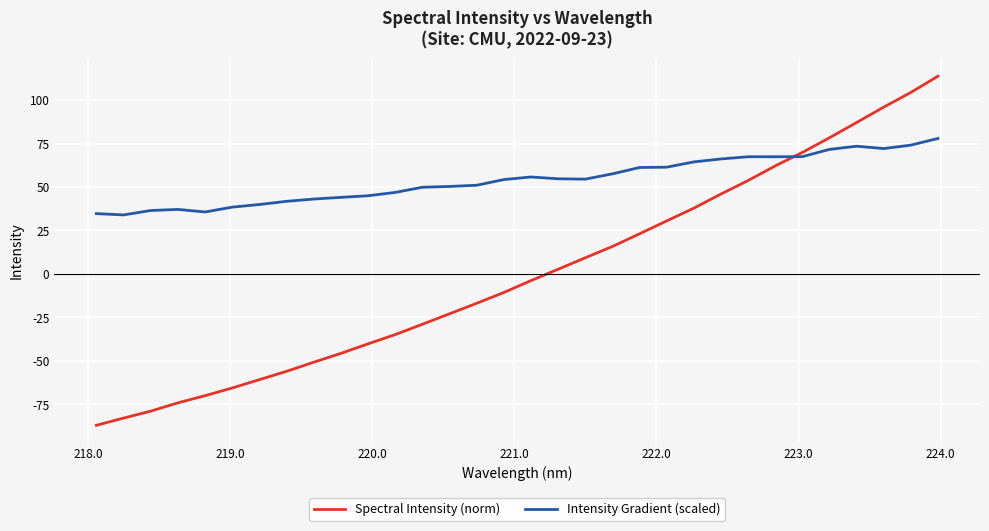

Rank the series by their average value, from highest to lowest.

Intensity Gradient (scaled), Spectral Intensity (norm)